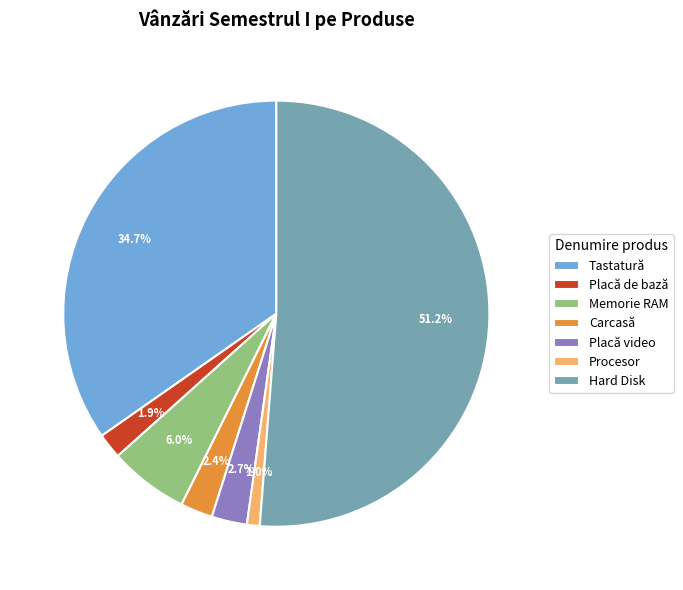

To the nearest percent, what is the difference between the largest and smallest slice percentages?

50%